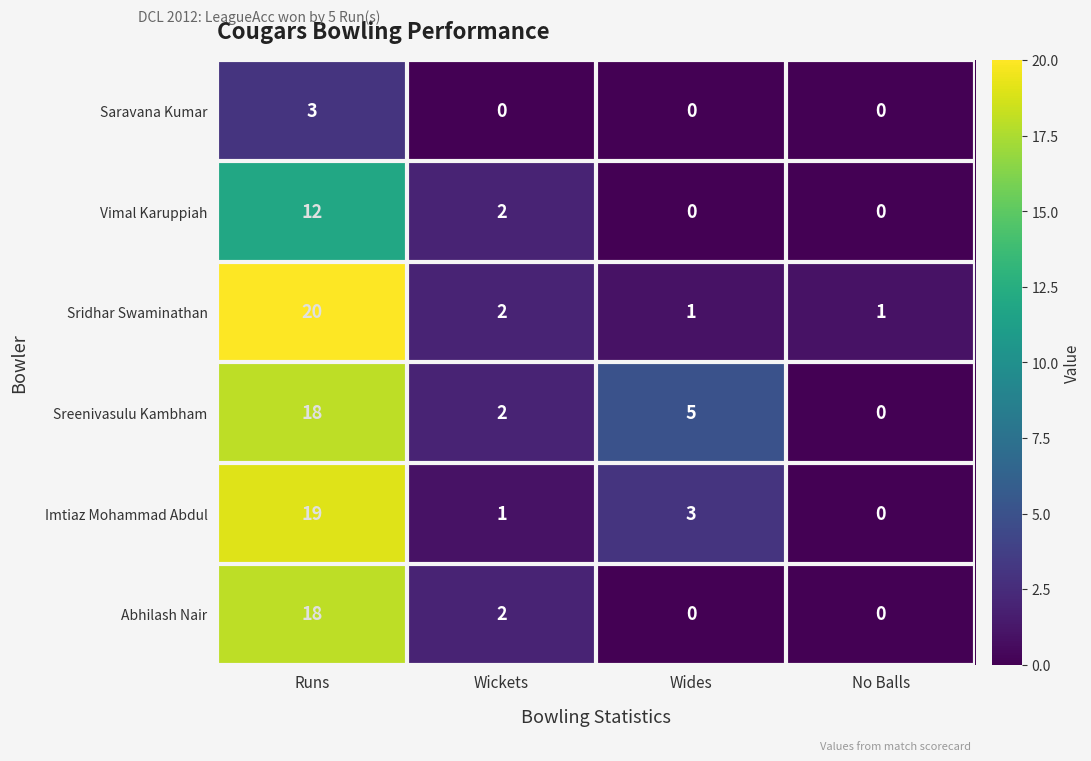

Where is Imtiaz Mohammad Abdul nearest to the value 9?

Wides